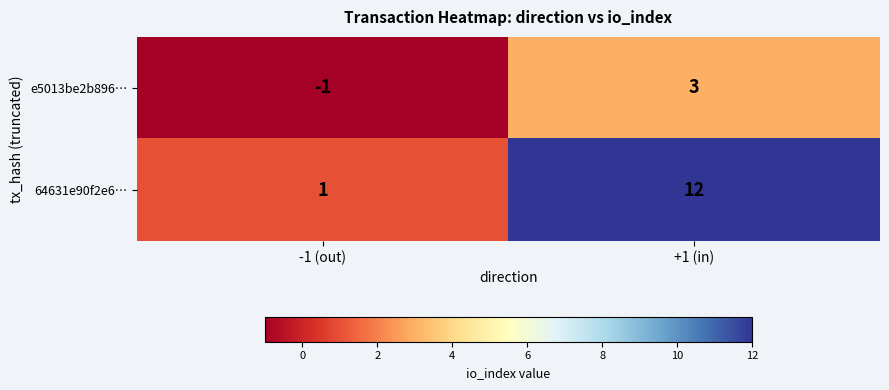

Which category has the highest value in the 64631e90f2e6… series?

+1 (in)